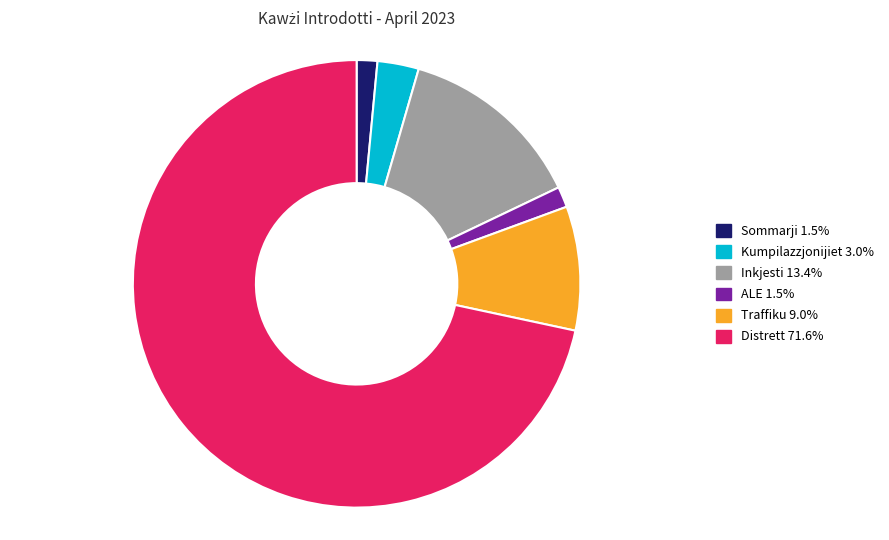

Which slice is the largest?

Distrett